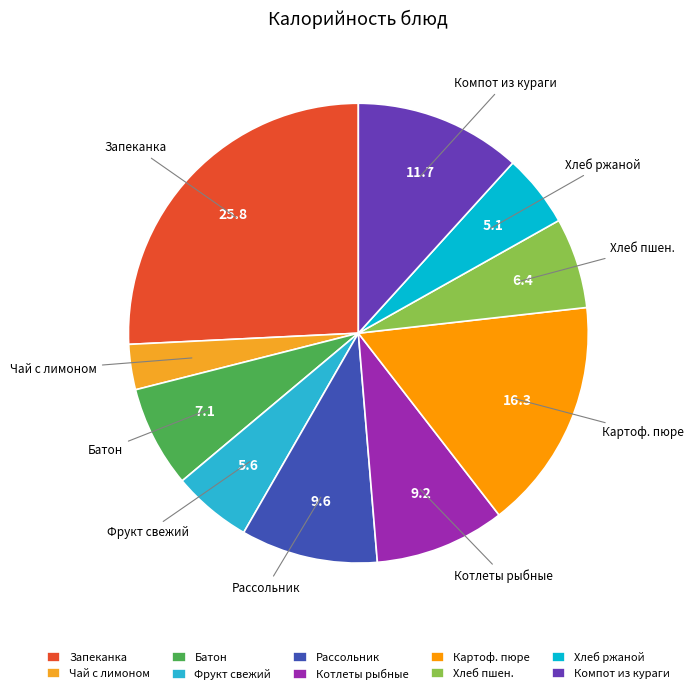

The Хлеб пшен. slice represents 6% of the pie. True or false?

True